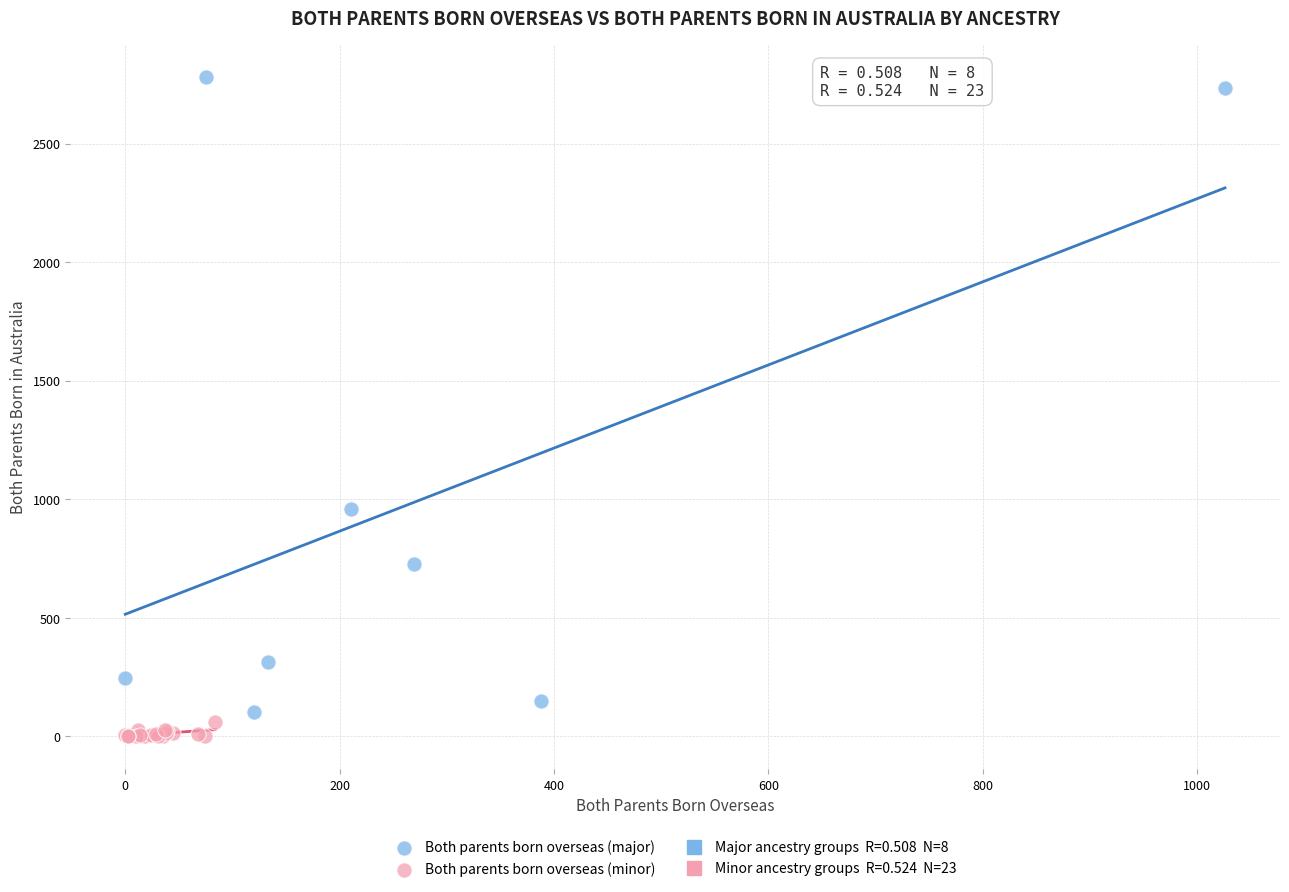

Which series contains the highest Y value?

Both parents born overseas (major)